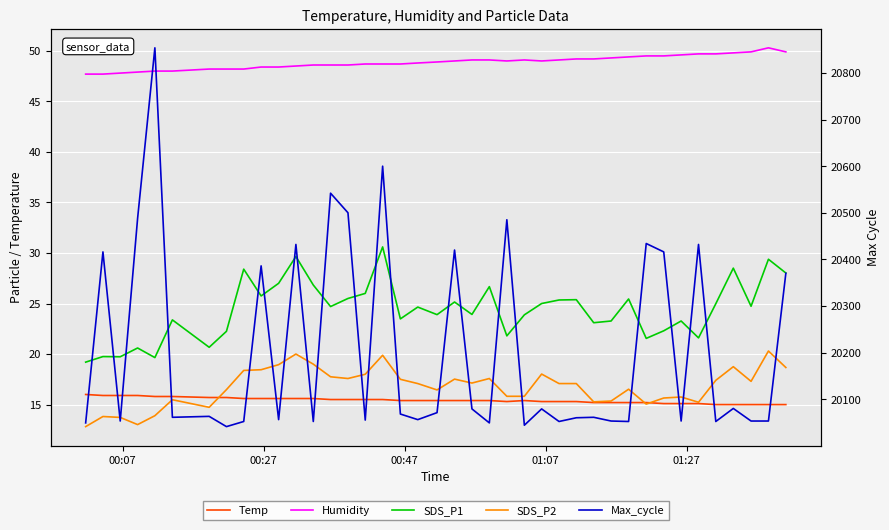

What is the value of the Temp point at the 25th from the left?

15.4